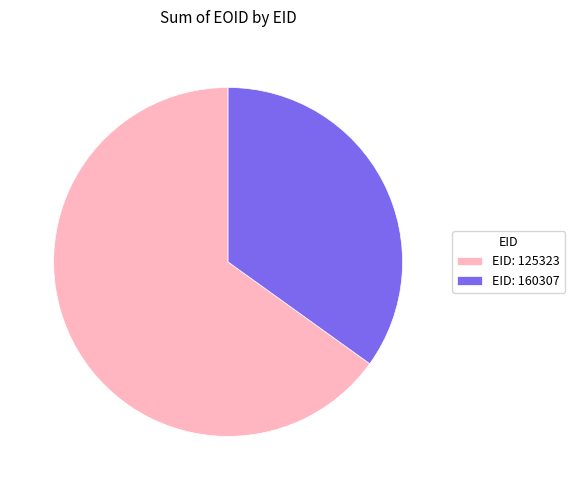

Which slice is the smallest?

EID: 160307